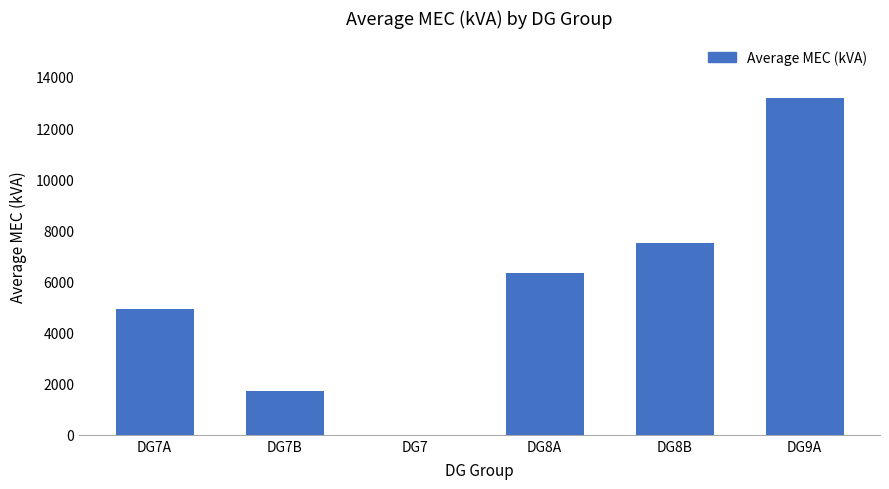

What is the sum of all values?

33616.3